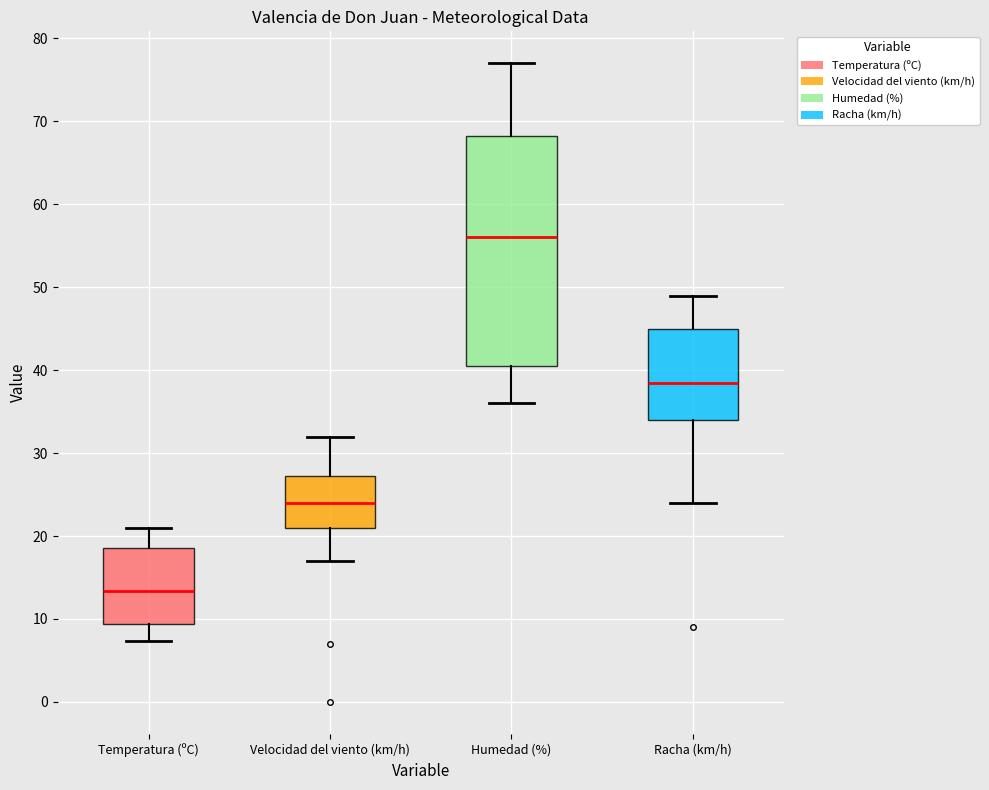

Reading left to right, read every box against the y-axis: the position of its median line, the range the box covers, and the ends of its whiskers. The values are not printed on the chart, so give them approximately, as read against the axis.

Temperatura (ºC): median 13, box 9 to 19, whiskers 7 to 21
Velocidad del viento (km/h): median 24, box 21 to 27, whiskers 17 to 32
Humedad (%): median 56, box 41 to 68, whiskers 36 to 77
Racha (km/h): median 39, box 34 to 45, whiskers 24 to 49